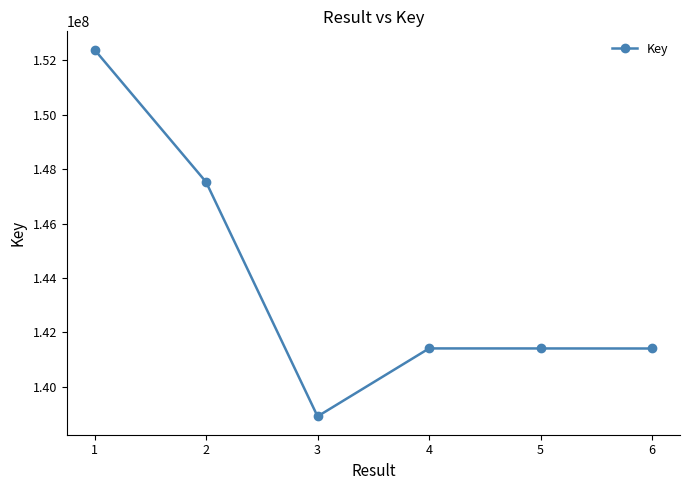

Count the number of data series in this chart.

1